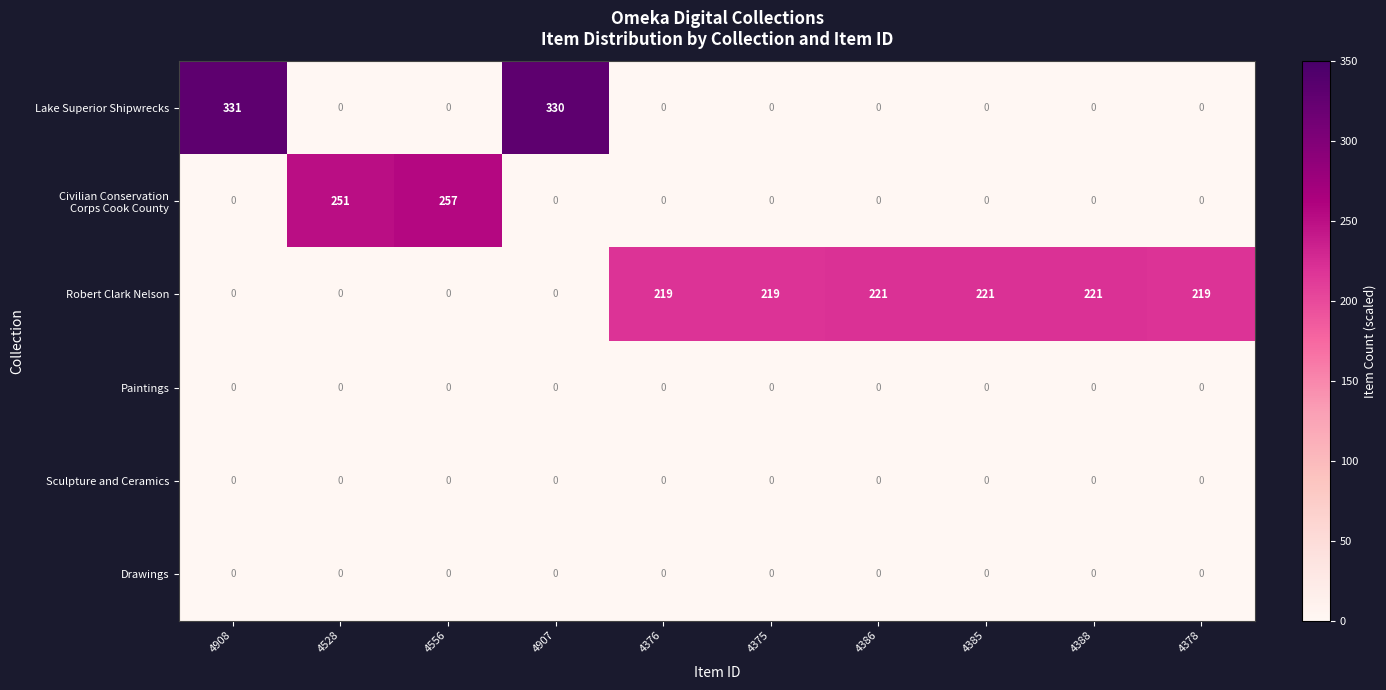

At which category is the sum across all series the highest?

4908